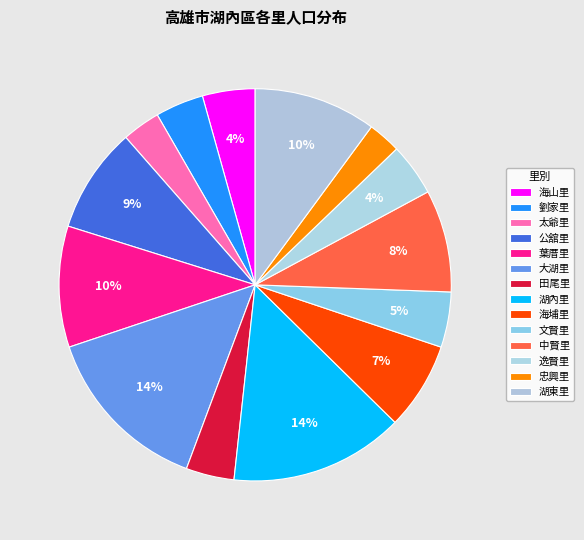

To the nearest percent, what is the difference between the largest and smallest slice percentages?

12%